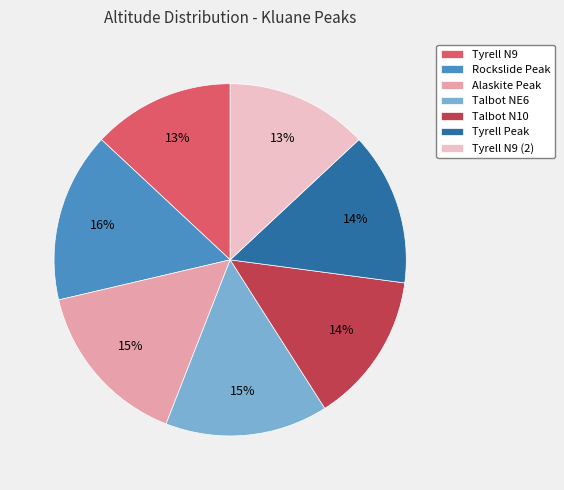

Combined, do Tyrell Peak and Tyrell N9 (2) account for over 50%?

No